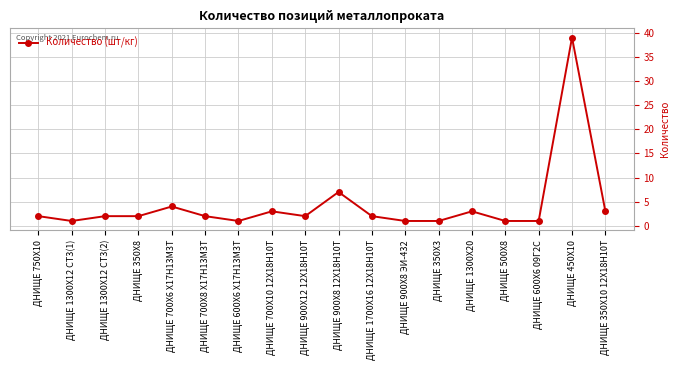

Count the number of categories in the chart.

18